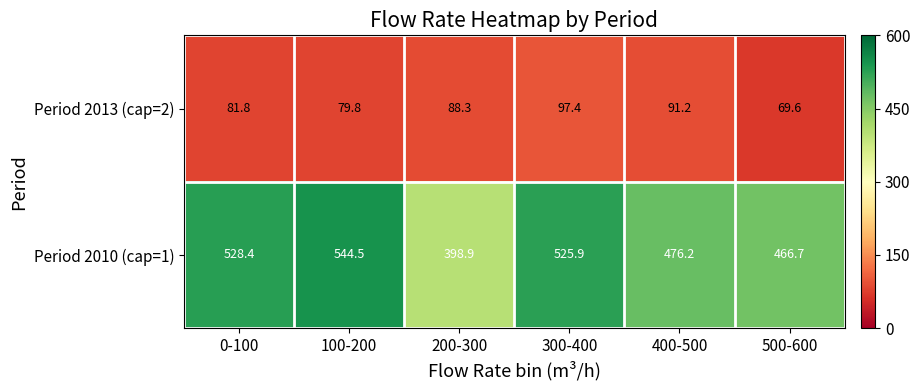

The value of Period 2010 (cap=1) at 300-400 is 525.9. True or false?

True